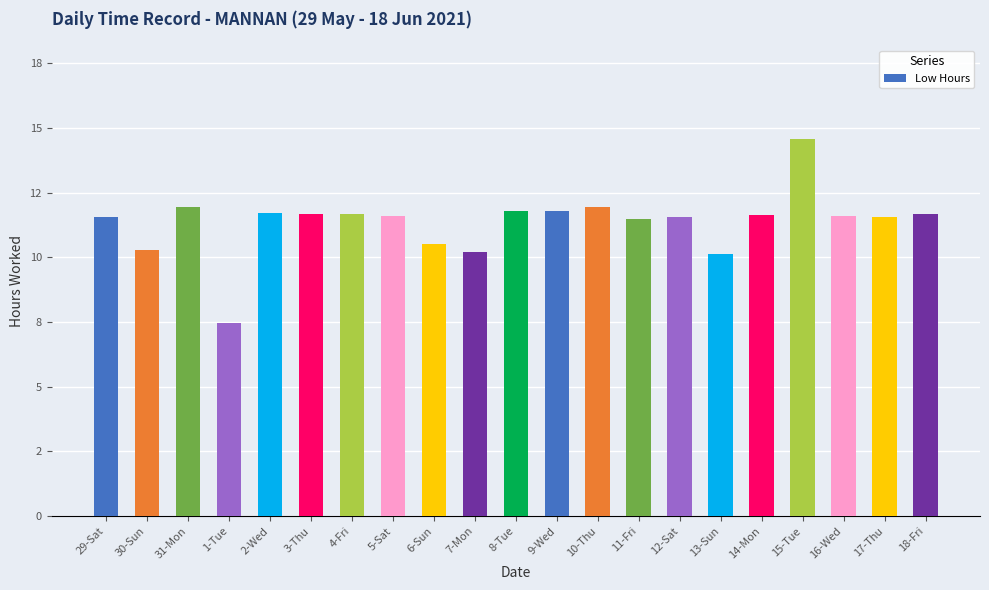

Are the bars horizontal?

No